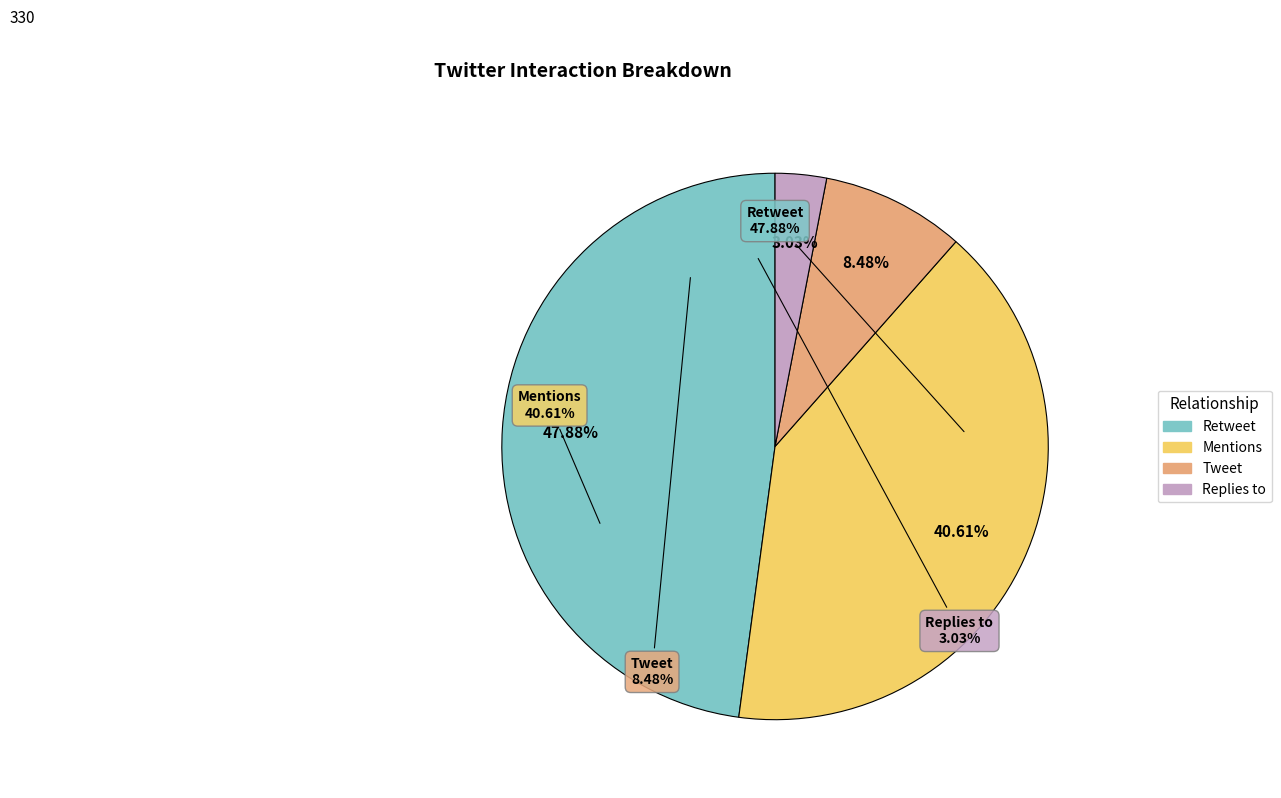

What is the change in value from Retweet to Mentions?

-24